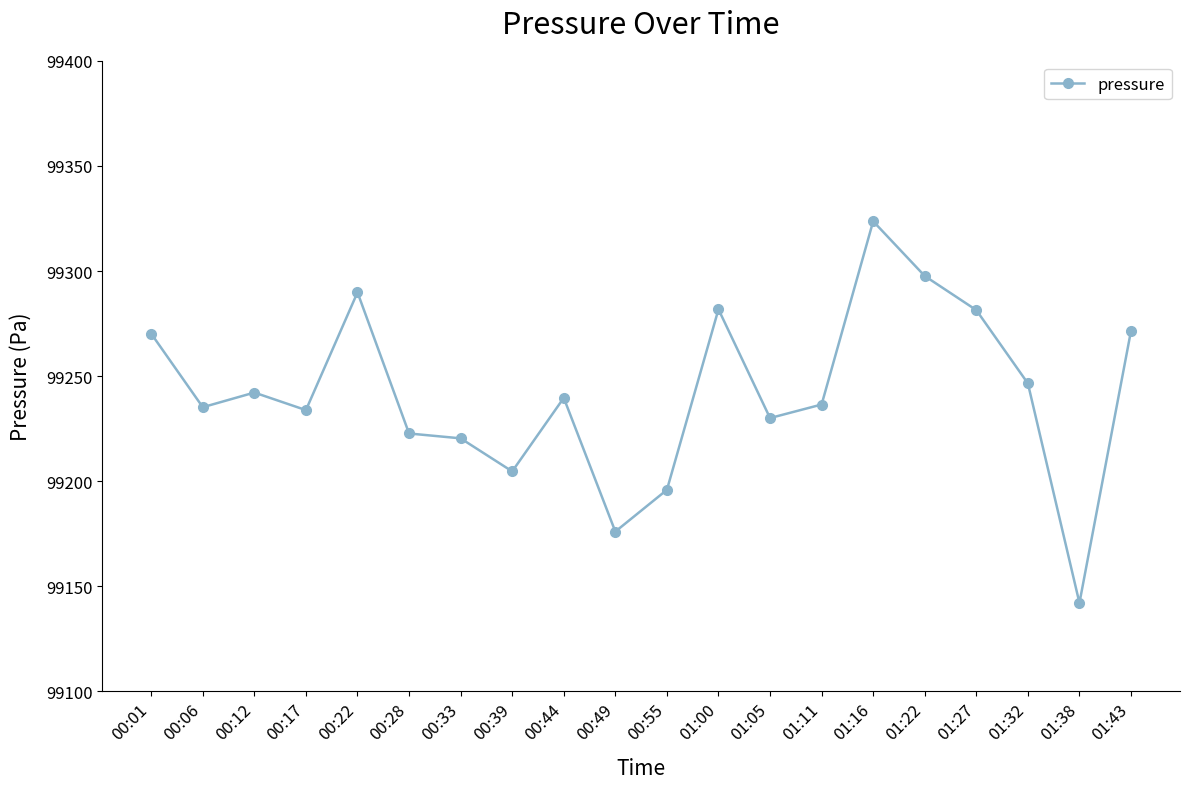

What is the label of the 1st point from the right?

01:43